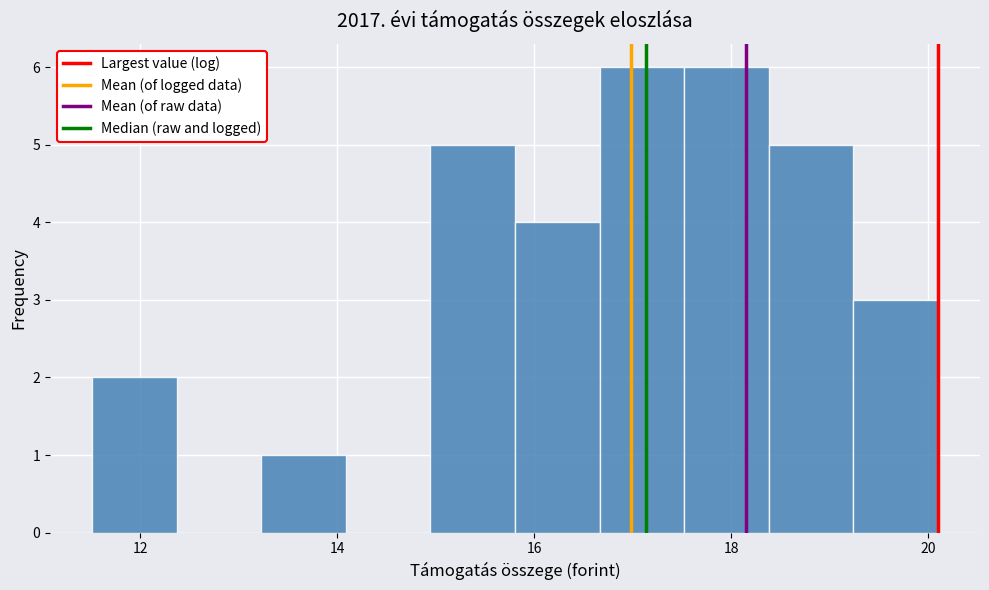

Reading left to right, list every bar in this chart as the range it spans on the x-axis followed by its height. Neither the bar edges nor the heights are printed on the chart, so give them approximately, as read against the axes.

11.6 to 12.4: 2
12.4 to 13.2: 0
13.2 to 14.0: 1
14.0 to 15.0: 0
15.0 to 15.8: 5
15.8 to 16.6: 4
16.6 to 17.6: 6
17.6 to 18.4: 6
18.4 to 19.2: 5
19.2 to 20.0: 3